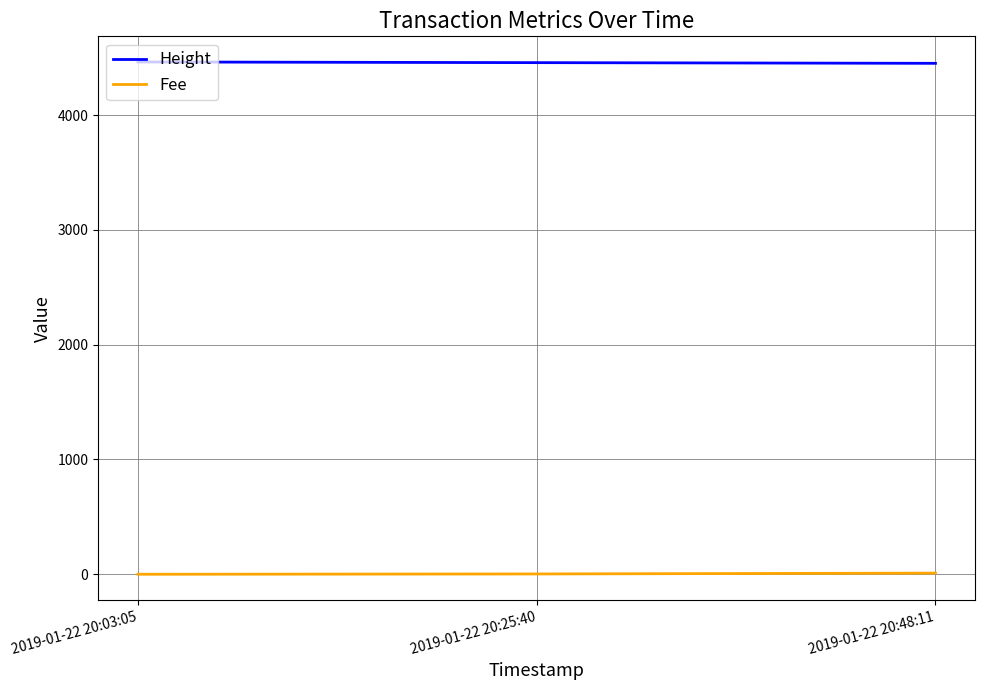

What is the lowest value of the Height series?

4451.0